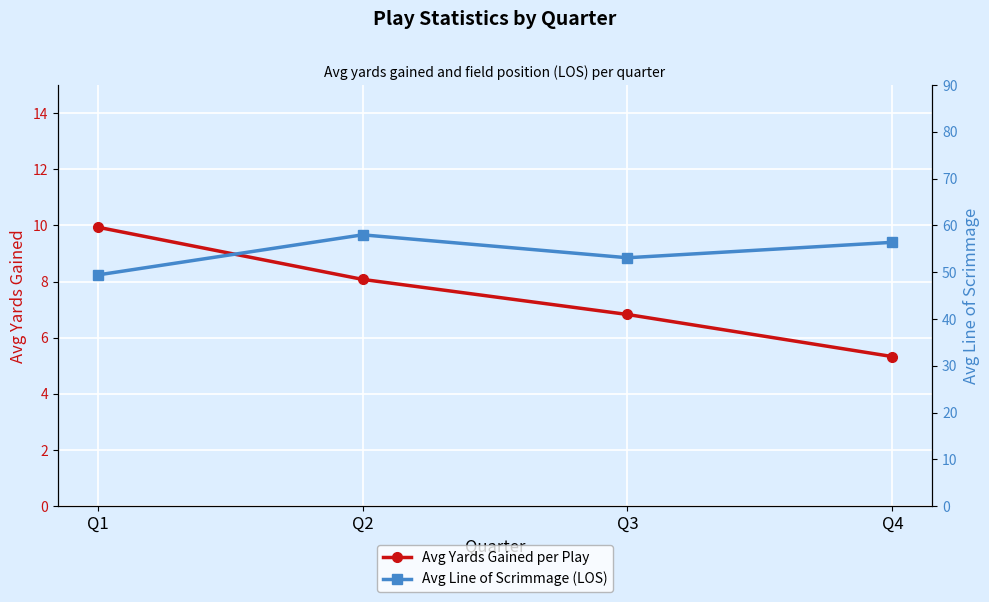

In Avg Line of Scrimmage (LOS), how many points are higher than both neighbors (excluding endpoints)?

1